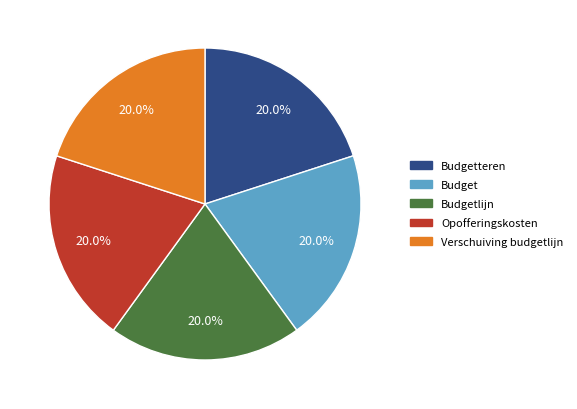

Is there any slice that represents more than half of the pie?

No